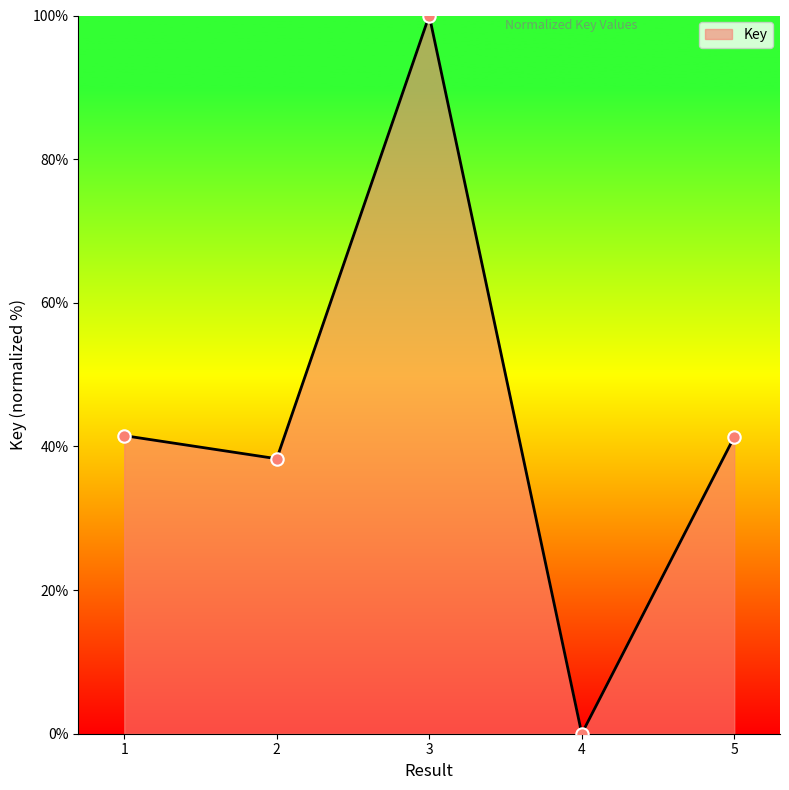

Between 4 and 3, which is larger?

3